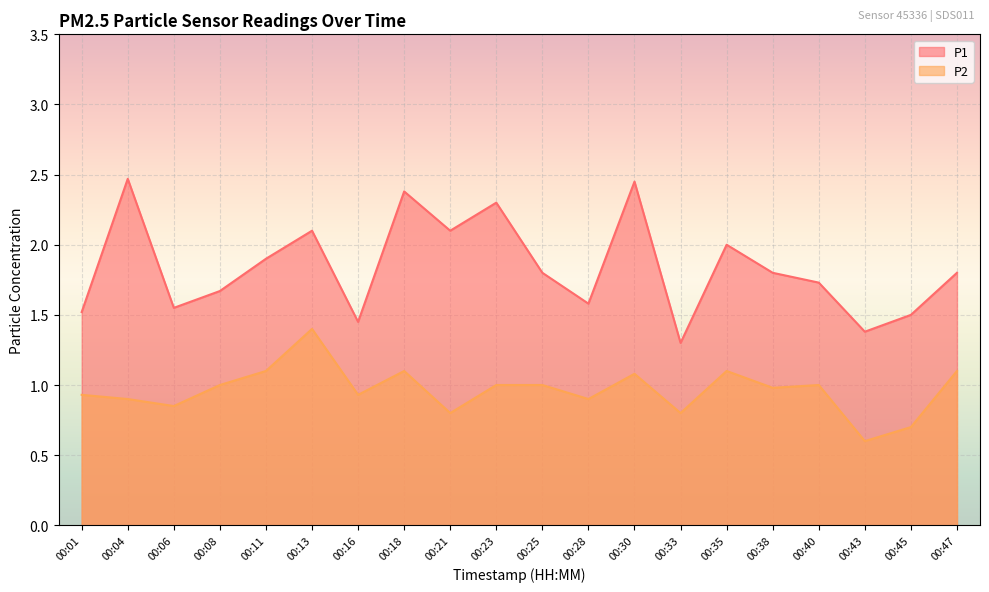

How many lines are shown in the chart?

2